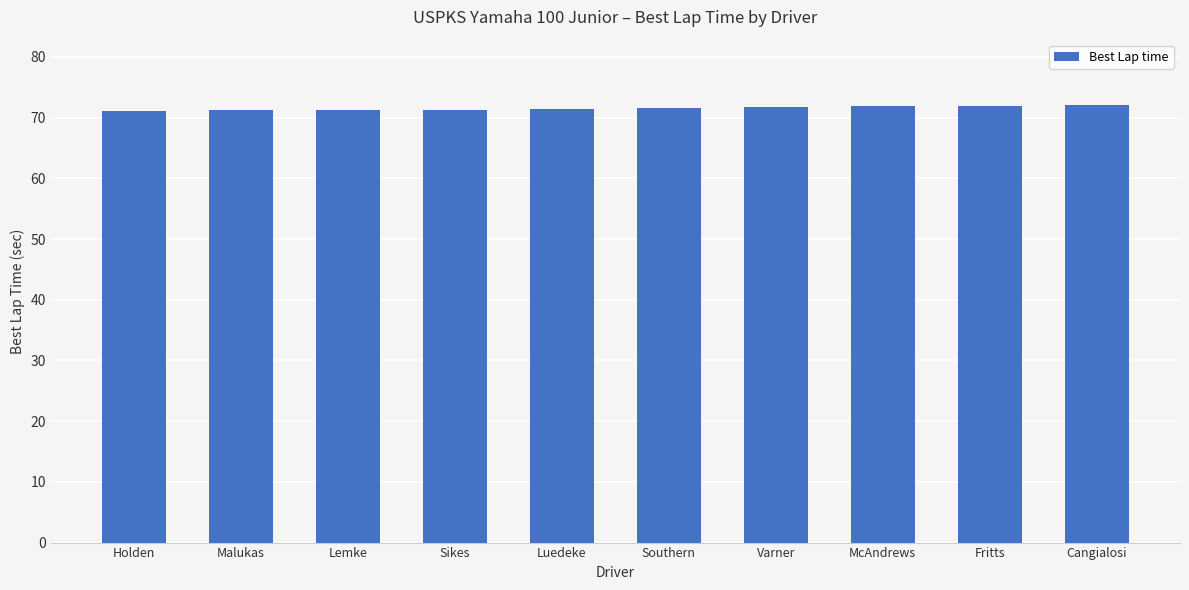

What is the minimum value shown in the chart?

71.1